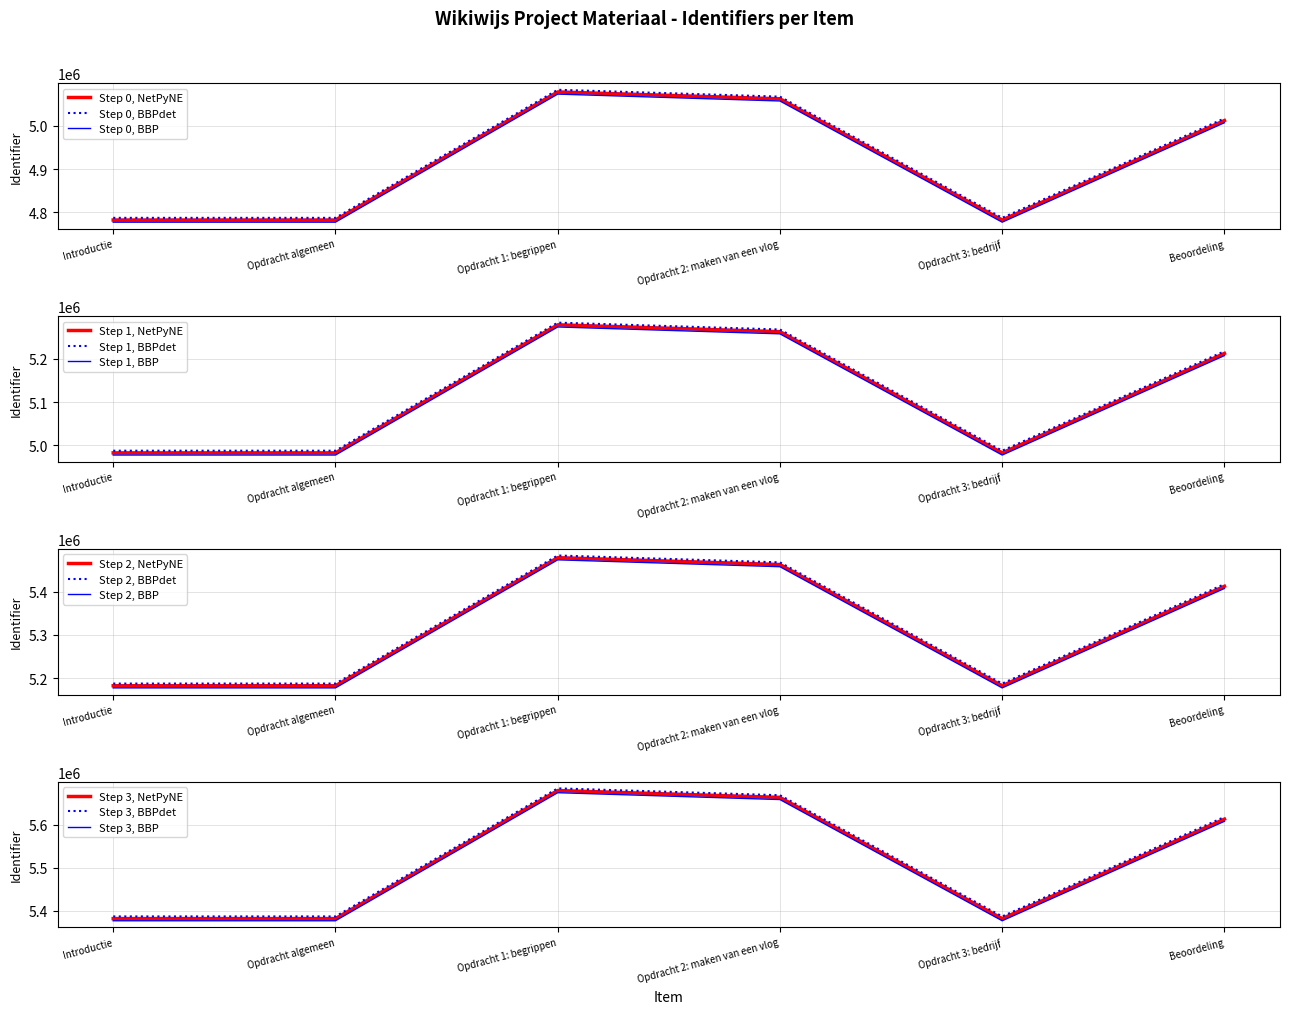

What is the minimum value for Identifier_dashed?

4787248